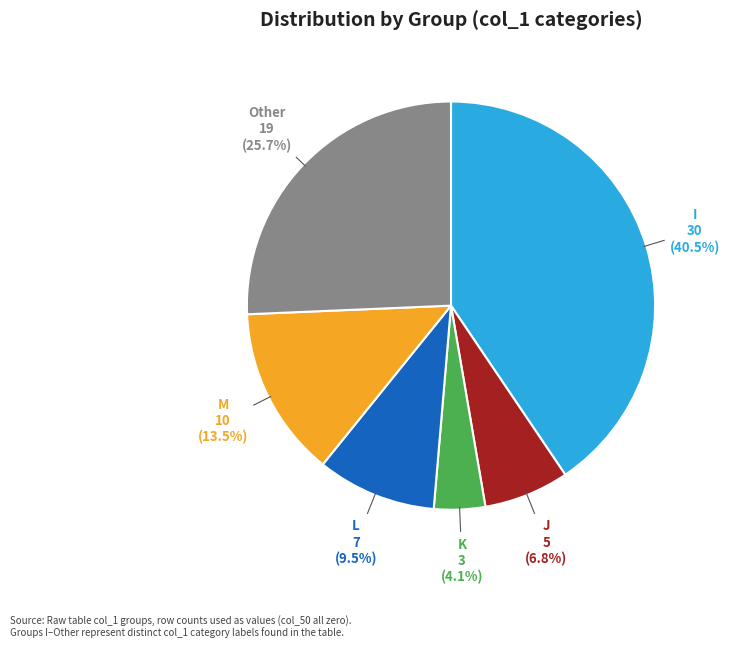

To the nearest percent, what is the combined percentage of J and Other?

32%